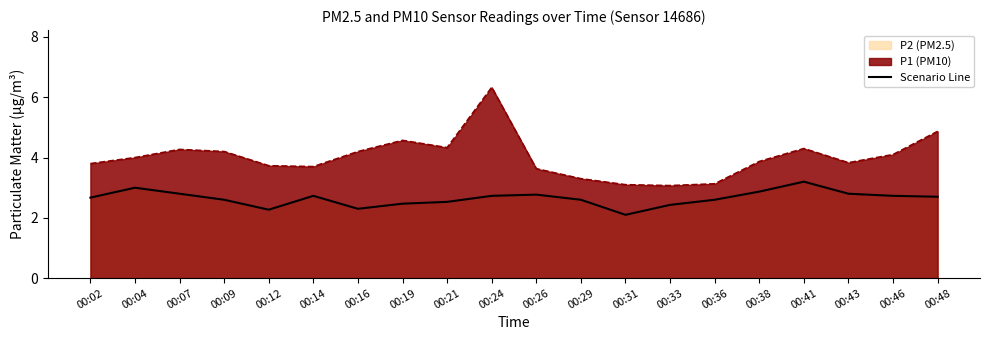

How many lines are shown in the chart?

2